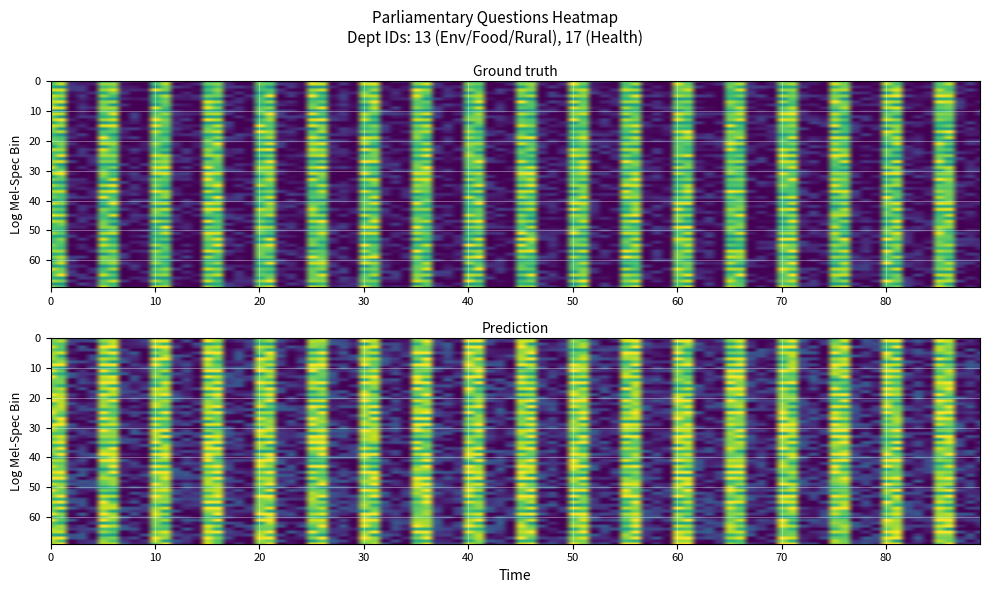

List the series in order of their overall mean, lowest first.

Dept Environment Food Rural Affairs, Dept of Health